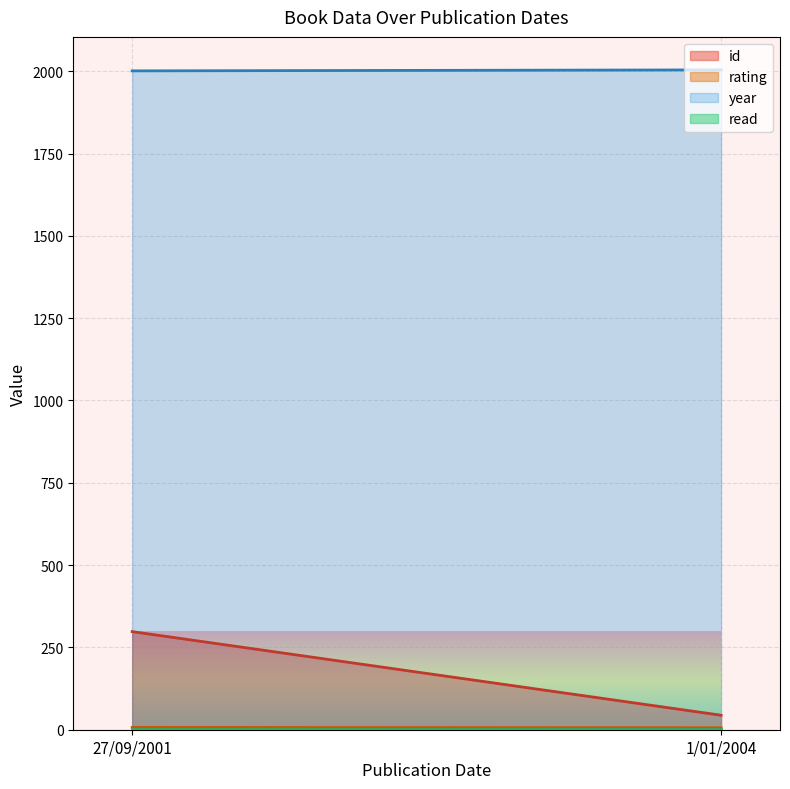

Is it true that rating equals 7 at 27/09/2001?

True